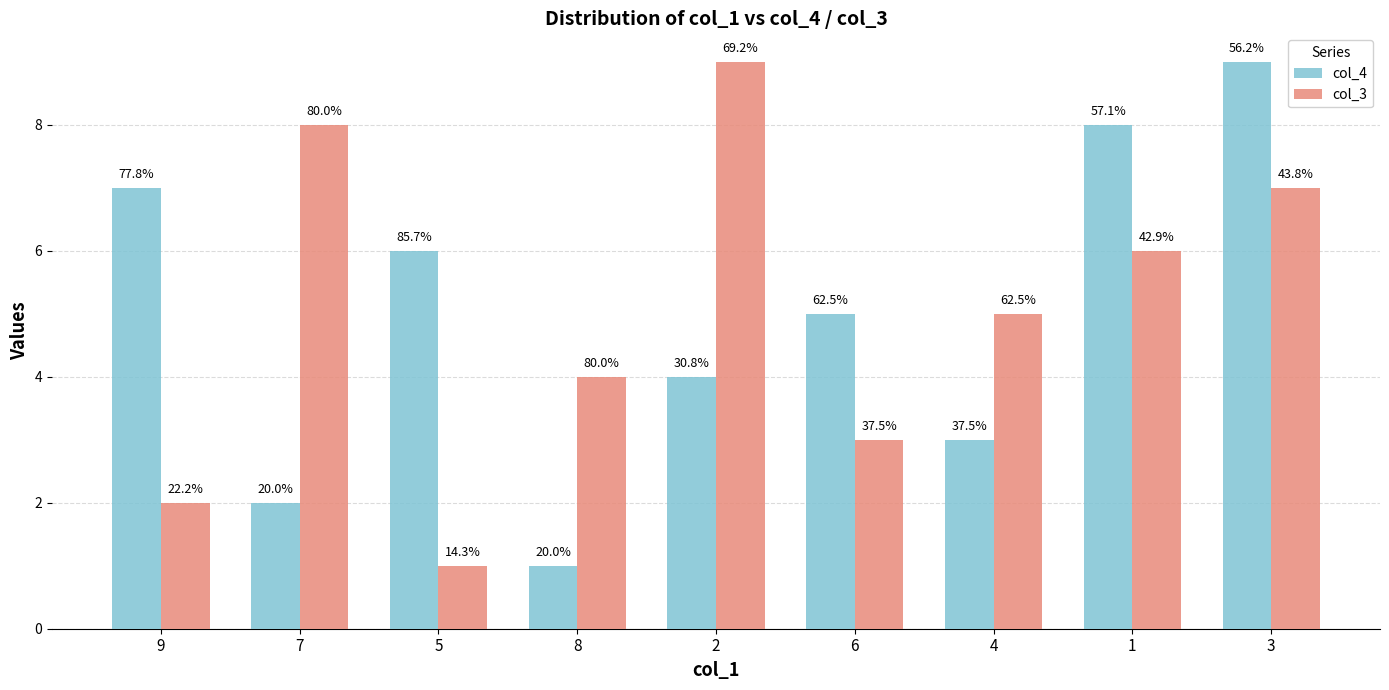

Does the chart contain any negative values?

No